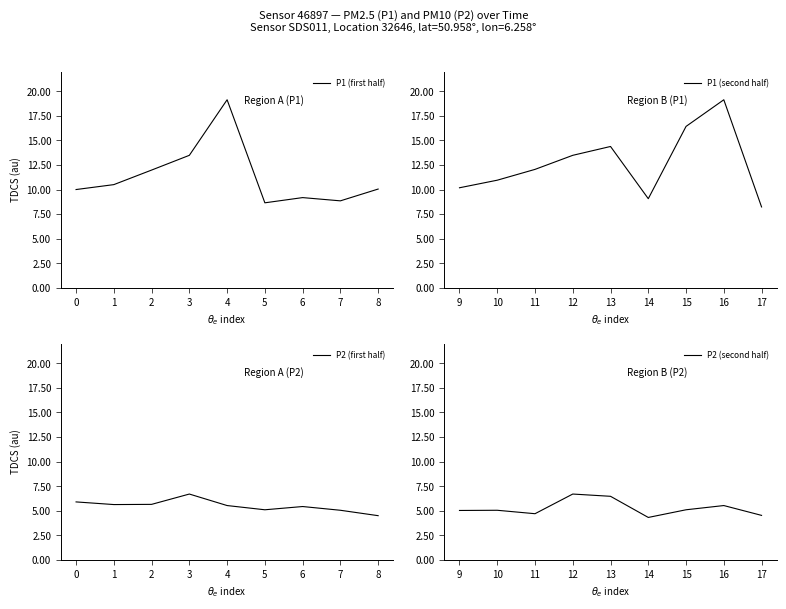

What is the average value of the P1 (second half) series?

12.7